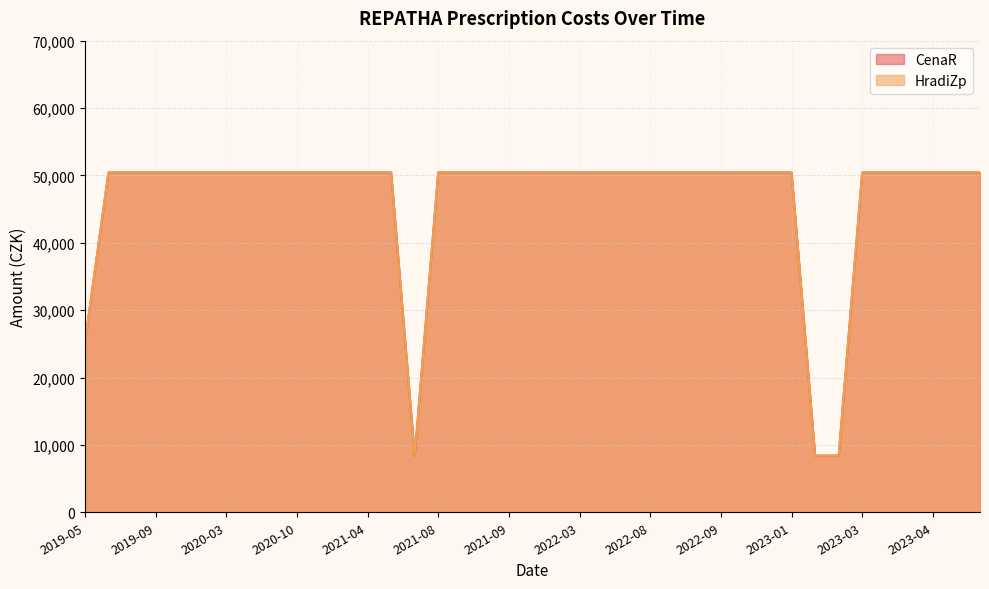

What are all the series names shown in the legend?

CenaR, HradiZp